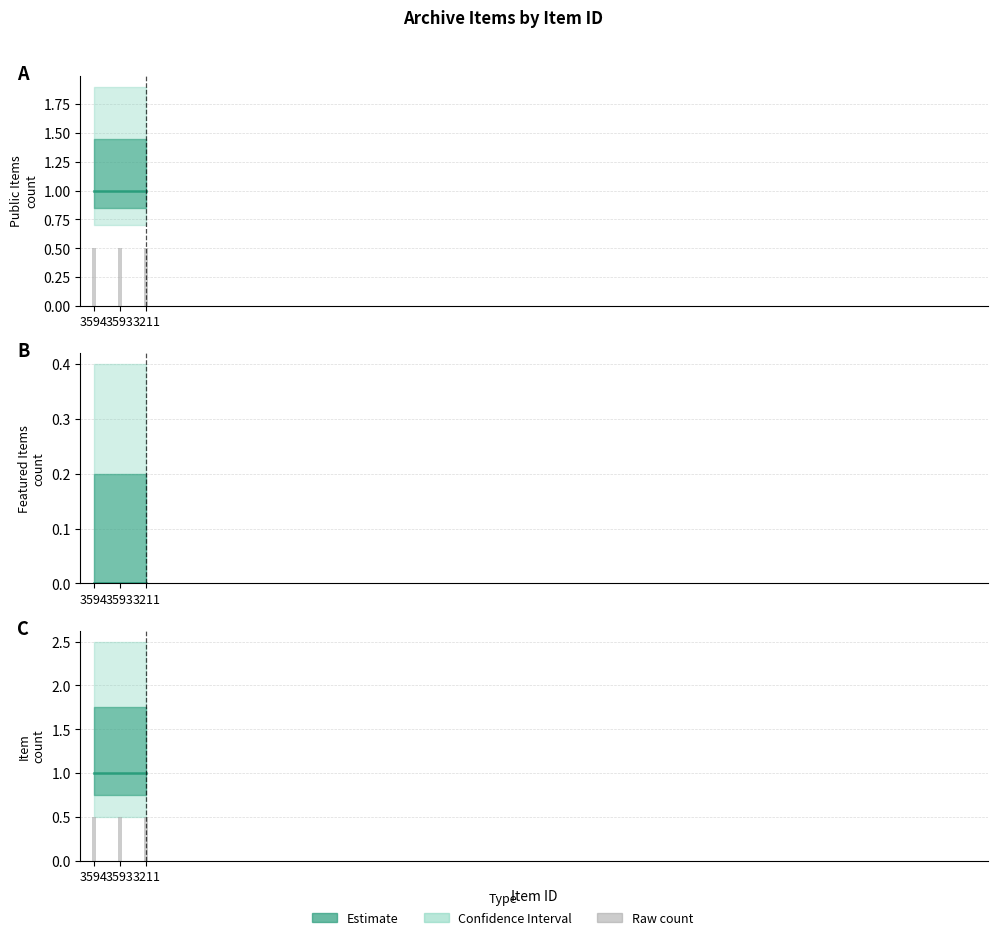

Is the value of public at 3211 greater than the value of item_count at 3211?

No